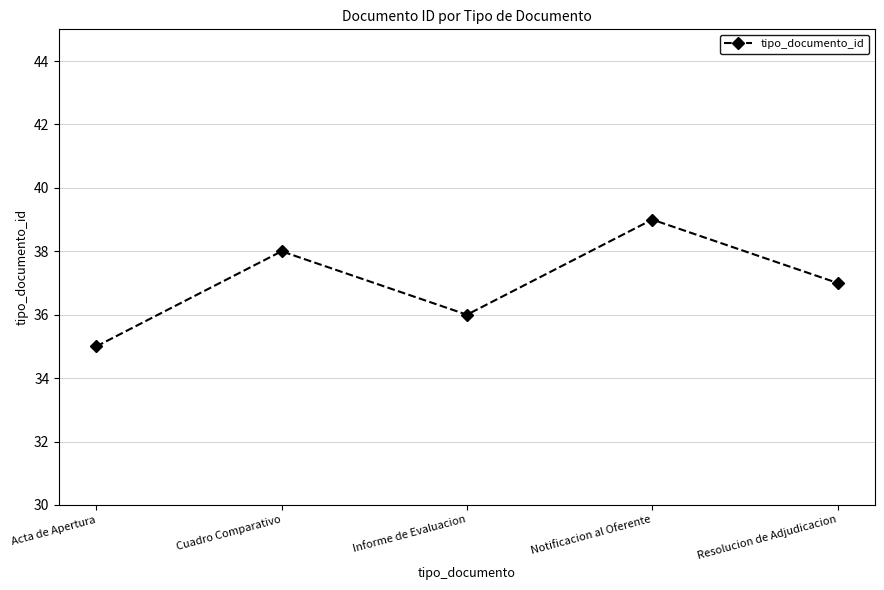

Where is the first local maximum?

Cuadro Comparativo